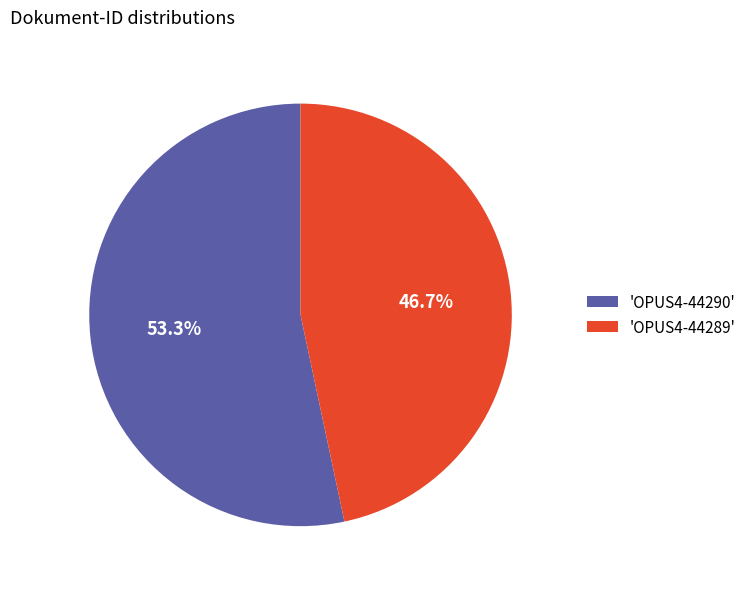

What portion of the pie excludes 'OPUS4-44289'?

53.3%